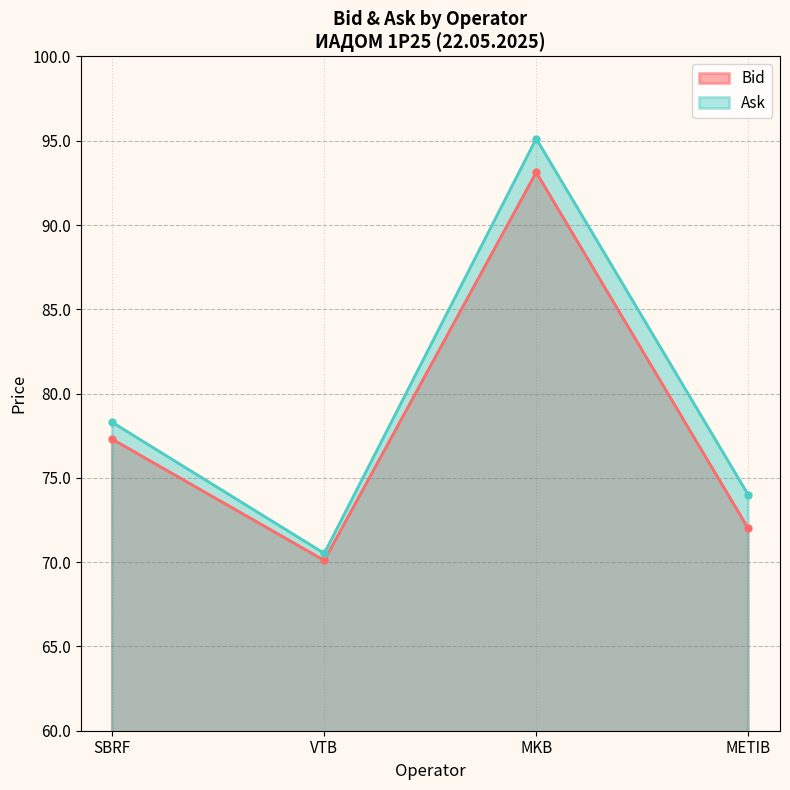

Reading right to left, what are all the values shown in this chart?

Bid: METIB=72.0	MKB=93.1	VTB=70.1	SBRF=77.3
Ask: METIB=74.0	MKB=95.1	VTB=70.5	SBRF=78.3